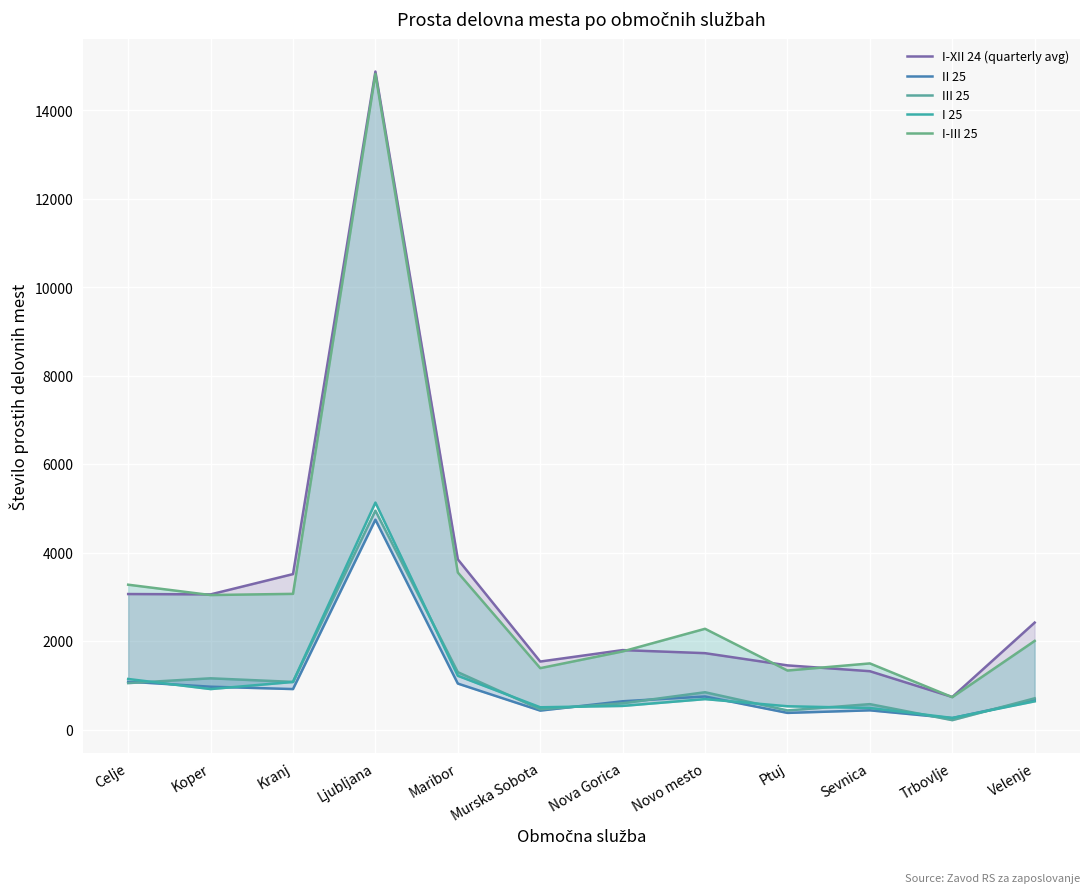

Between Koper and Velenje, which is larger?

Koper